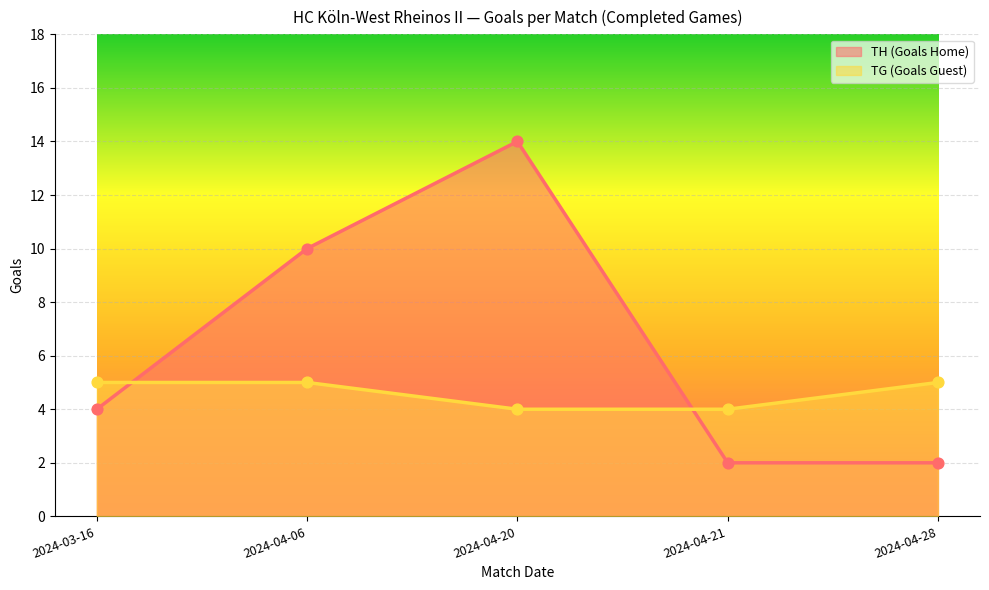

Is the value of TG (Goals Guest) at 2024-04-28 greater than the value of TH (Goals Home) at 2024-04-28?

Yes